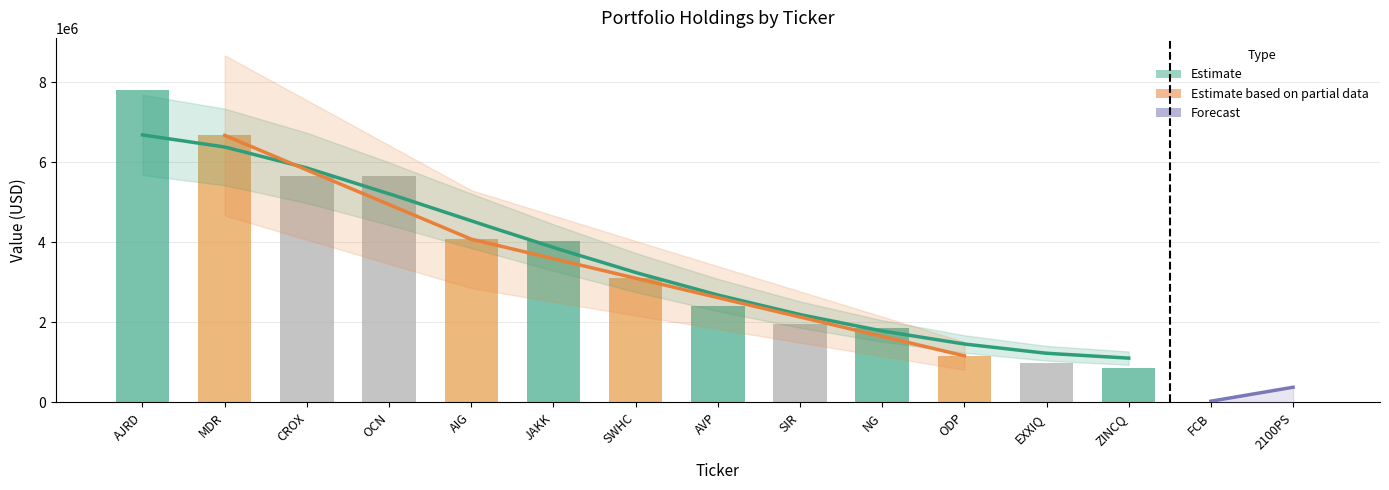

What is the difference between the values at SIR and JAKK?

2074000